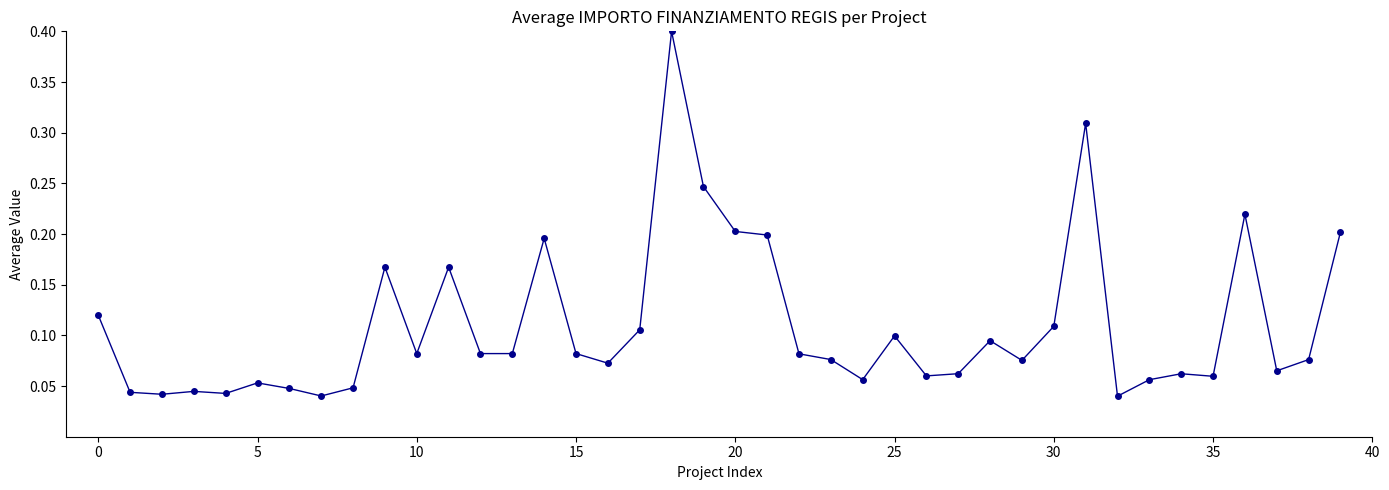

What is the maximum value shown in the chart?

0.4